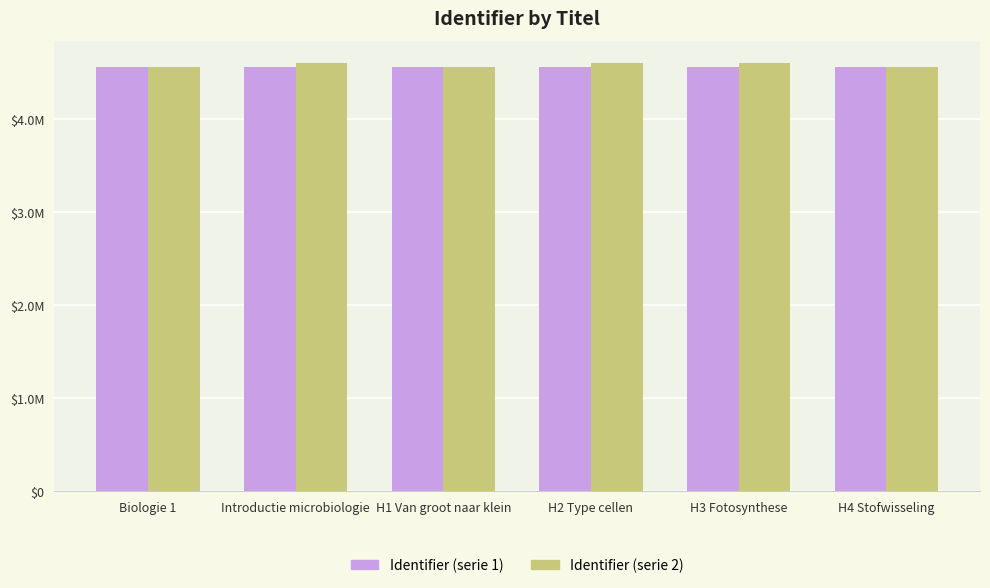

Does the chart contain stacked bars?

No